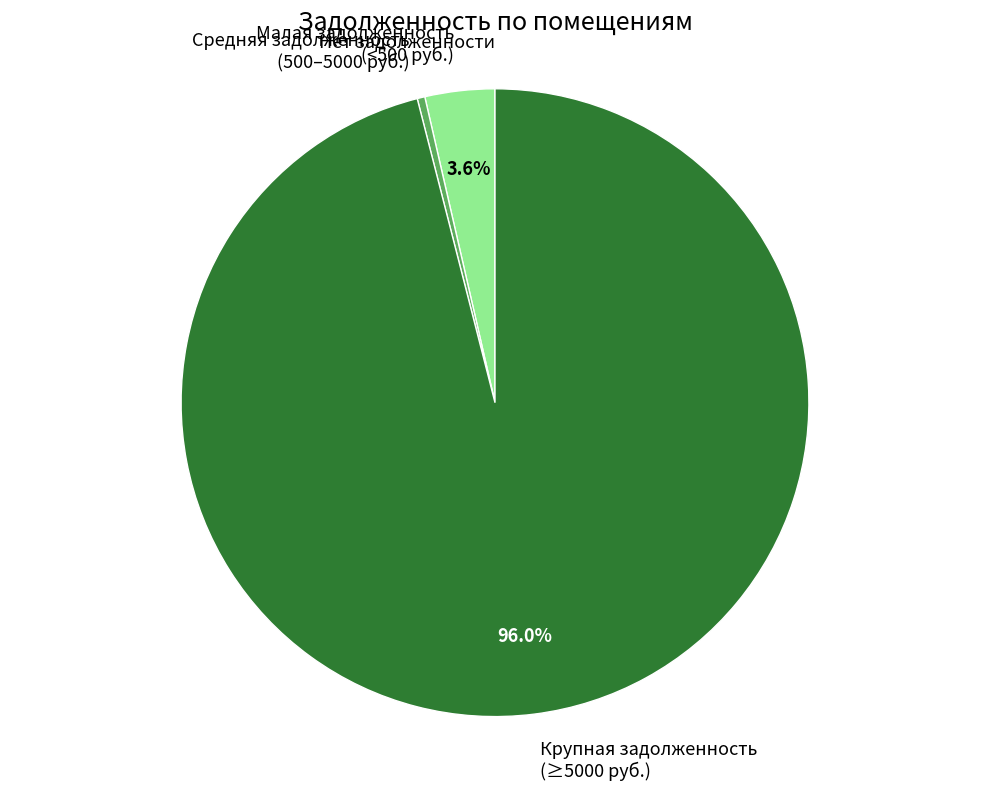

What is the majority slice?

Крупная задолженность (≥5000 руб.)